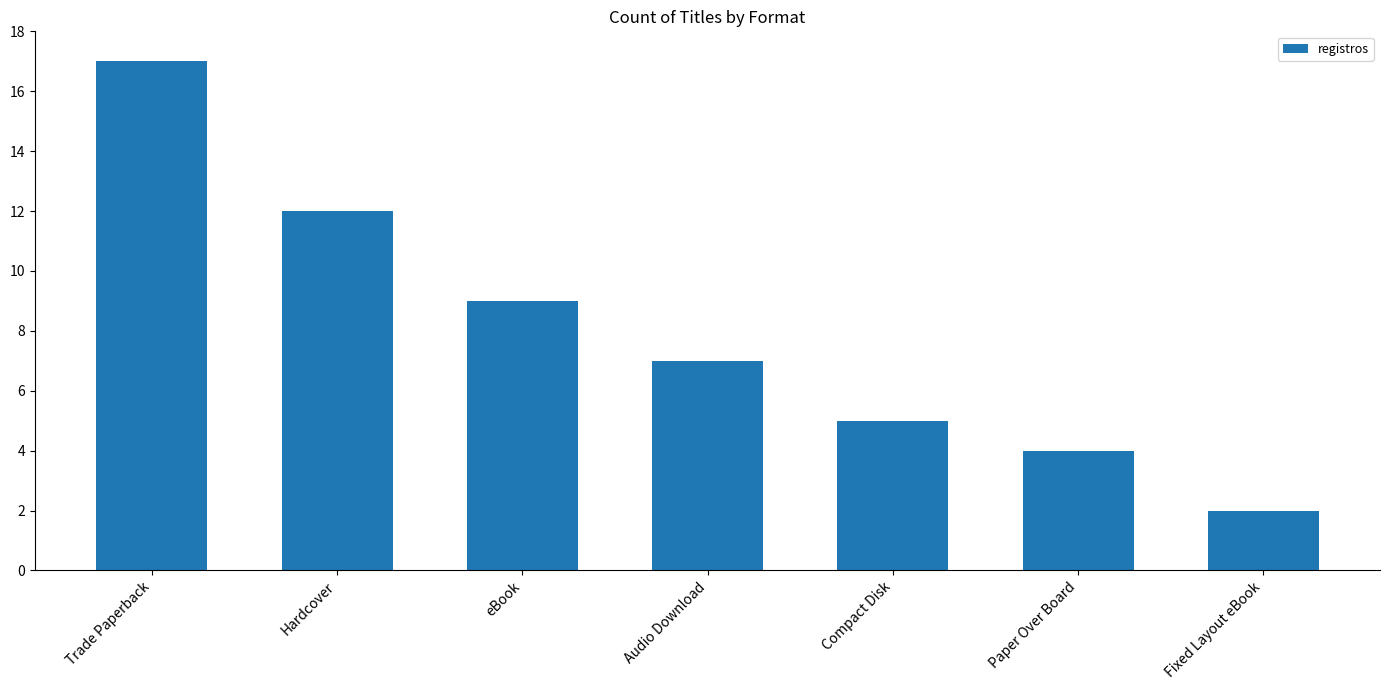

What is the value of the 4th bar from the left?

7